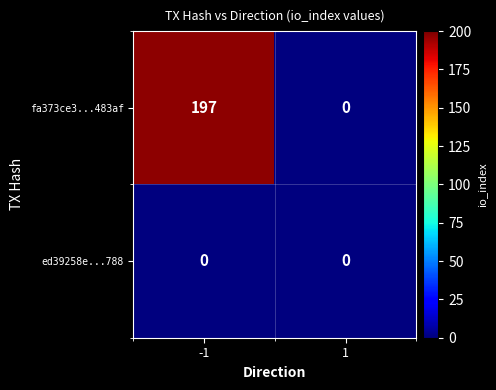

Which series has the largest total across all categories?

fa373ce3...483af